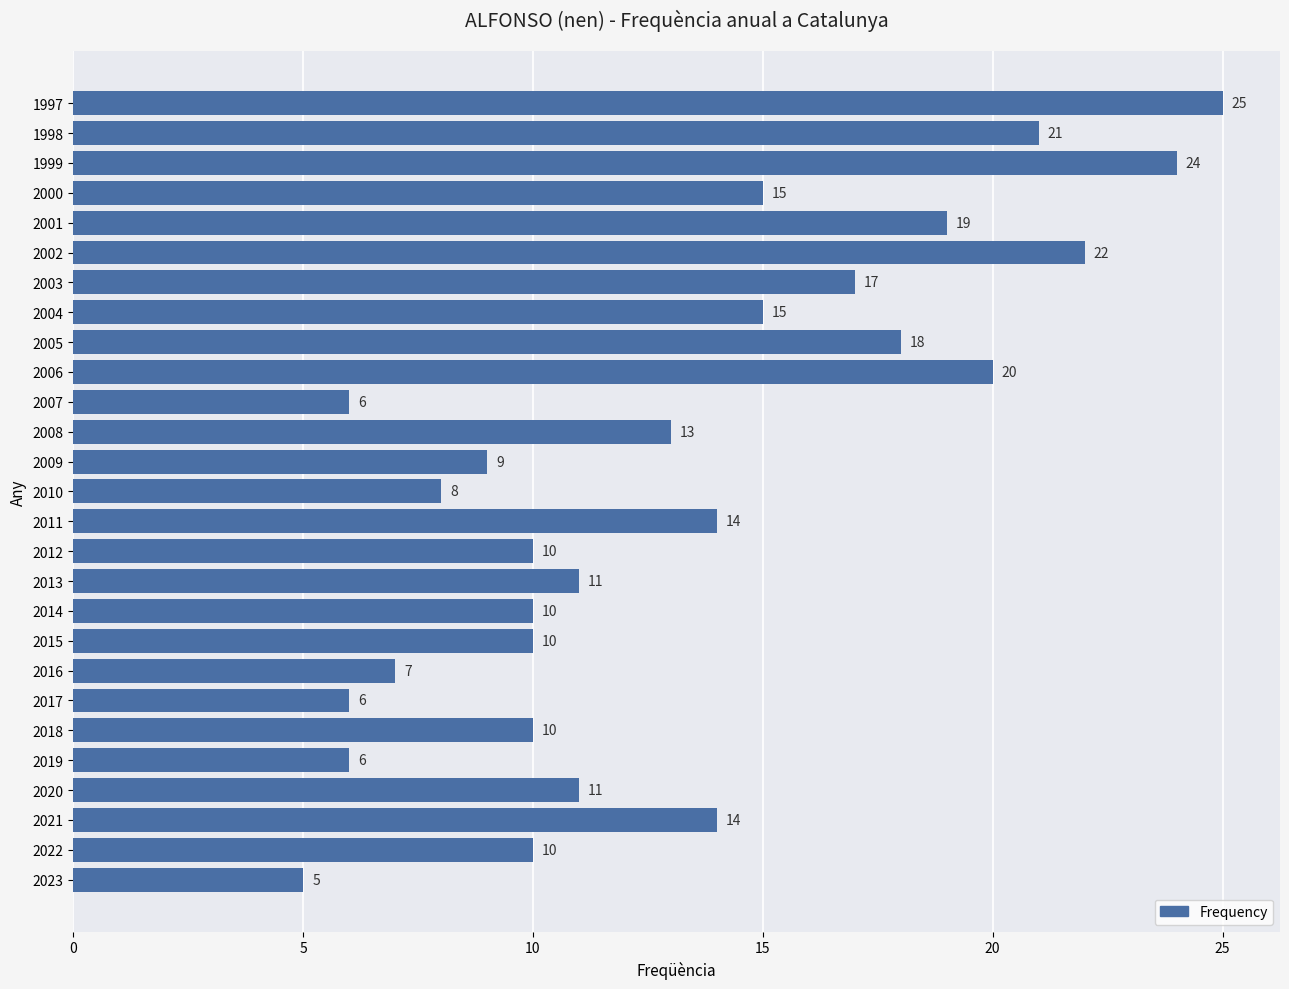

How many data points does each series have?

27